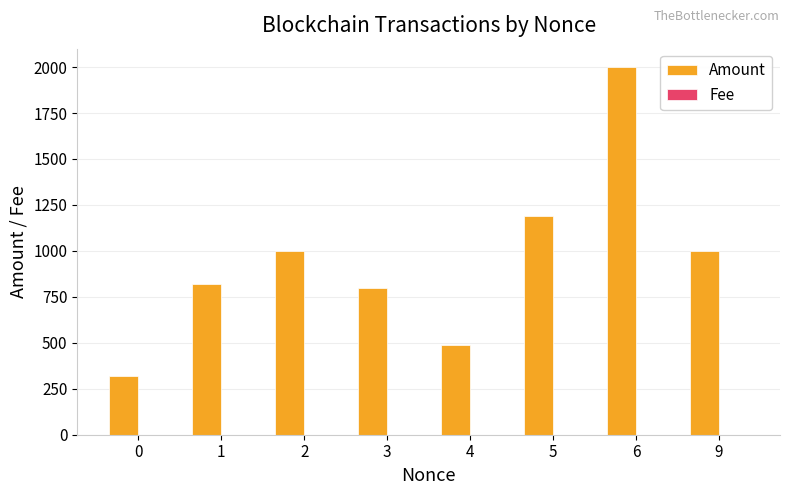

What is the spread (max minus min) of values at 4?

489.9